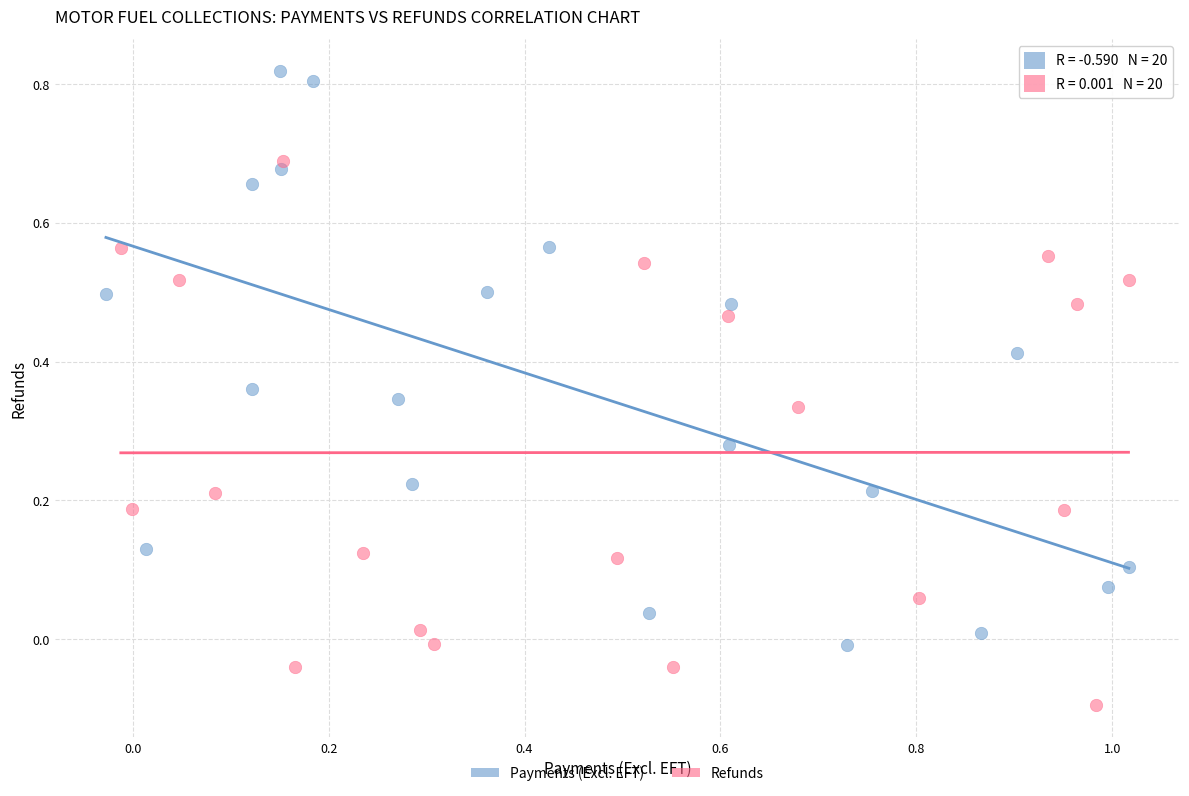

Which series contains the highest Y value?

Payments (Excl. EFT)